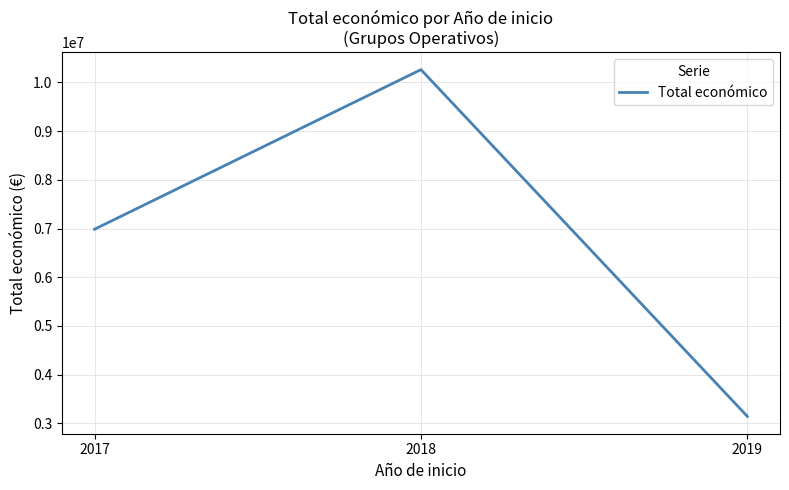

What is the average value?

6796565